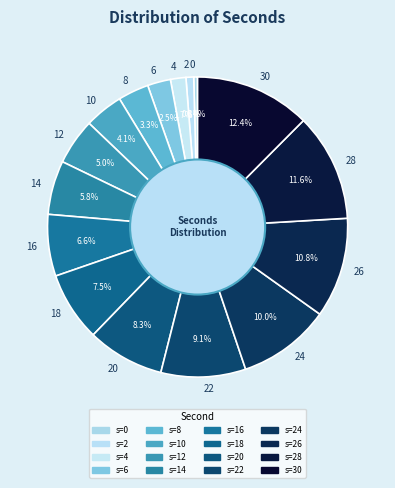

What portion of the pie excludes 20?

91.7%